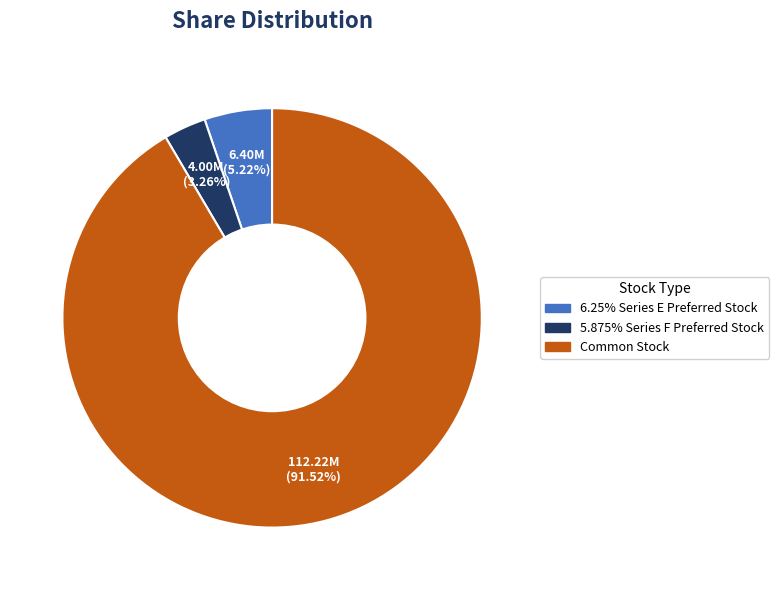

Is the sum of 6.25% Series E Preferred Stock and Common Stock greater than half?

Yes